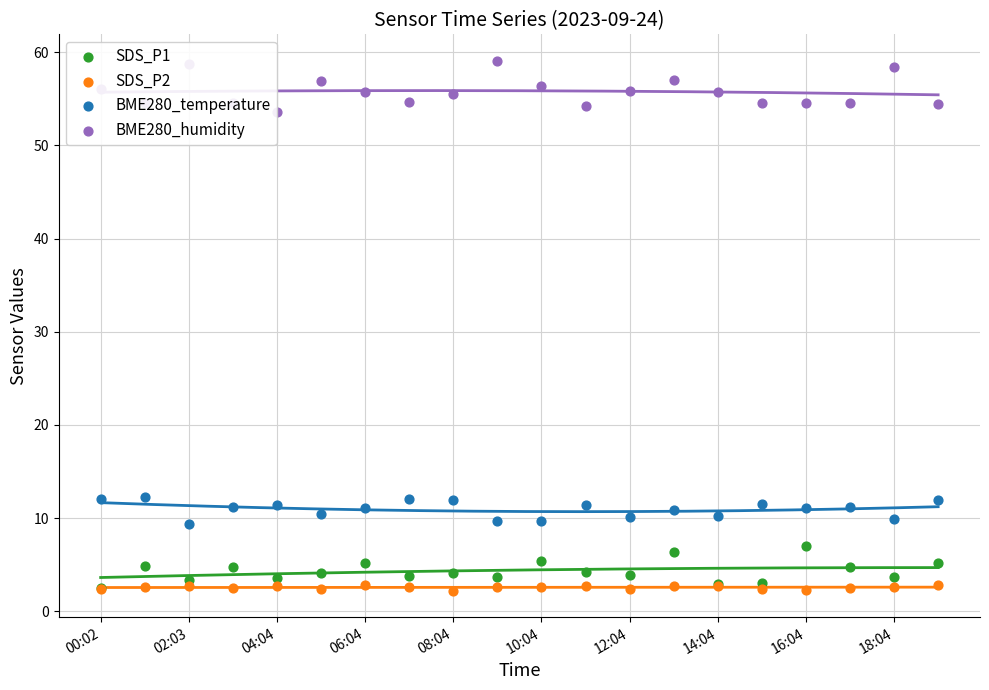

At how many categories does at least one series exceed 13?

20